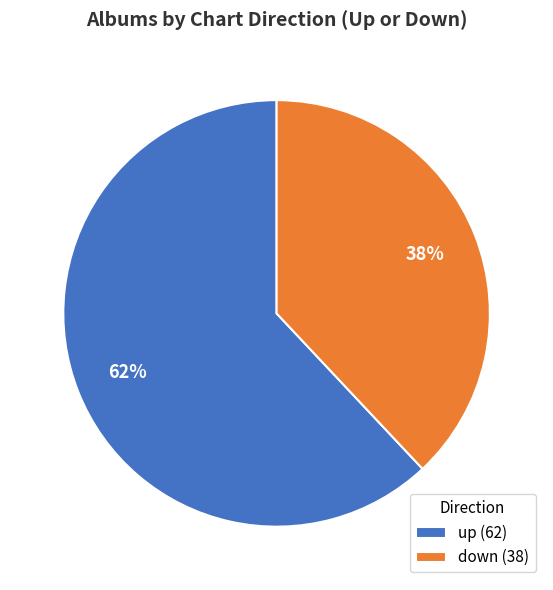

To the nearest percent, what percentage of the pie is down?

38%